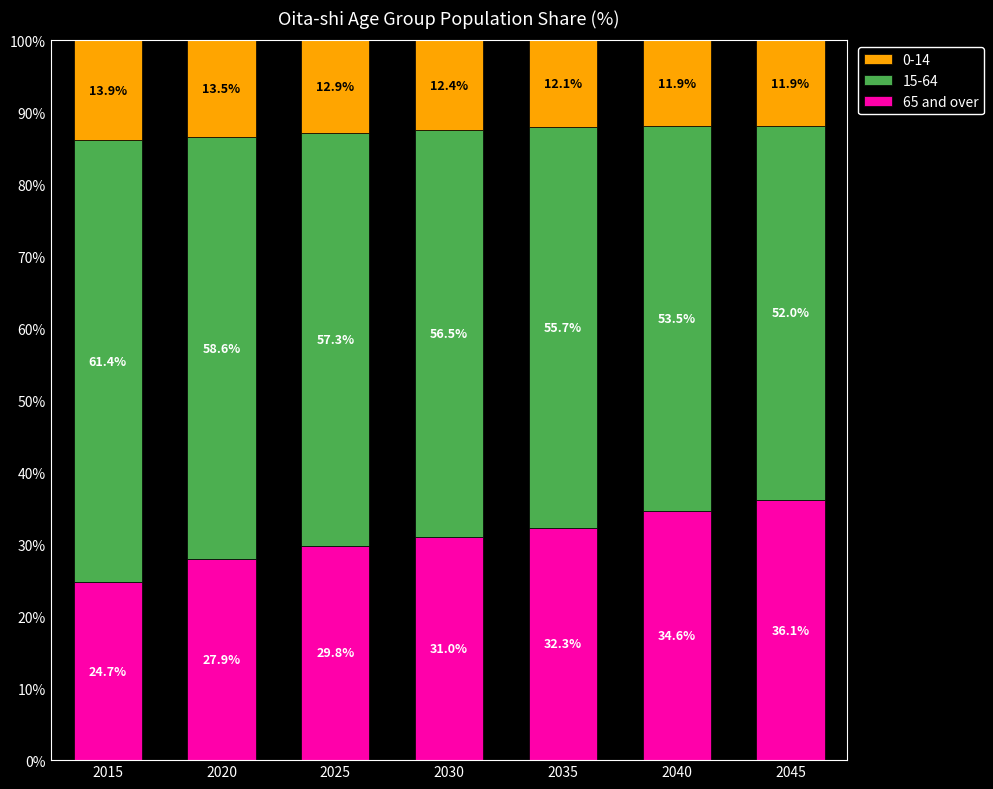

How many bars are there in total?

7